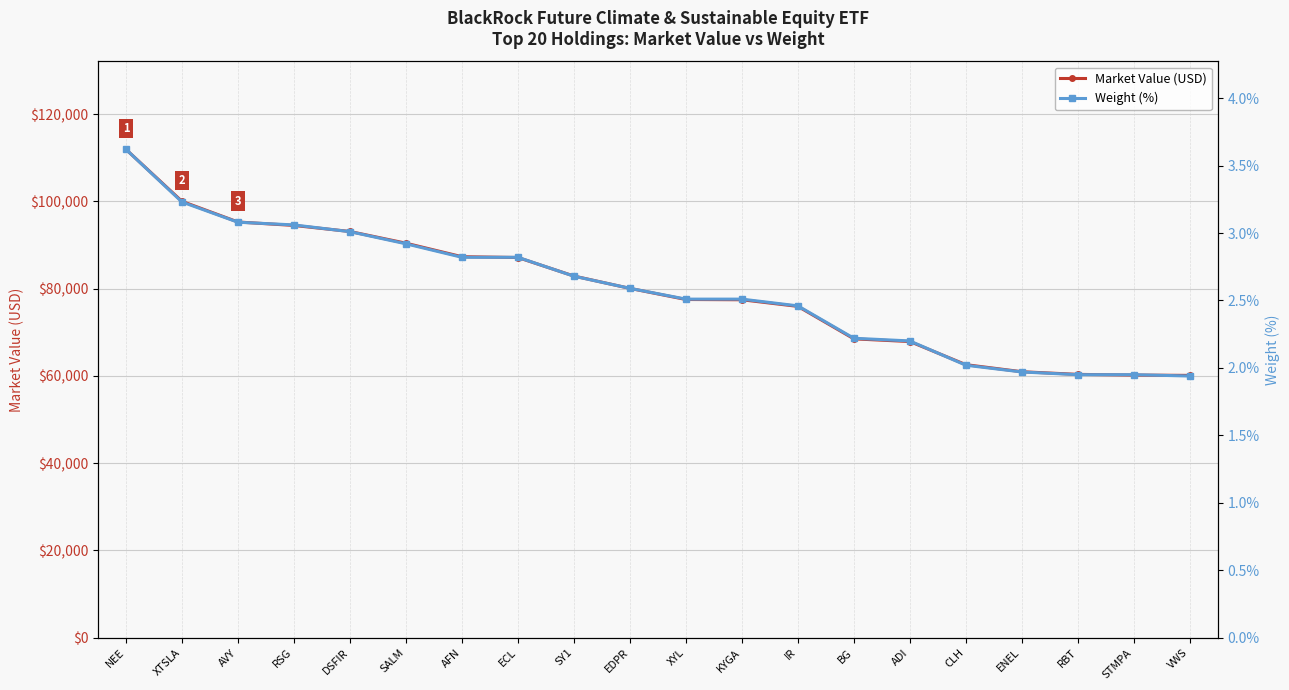

Which series changed the most between AFN and CLH?

Market Value (USD)